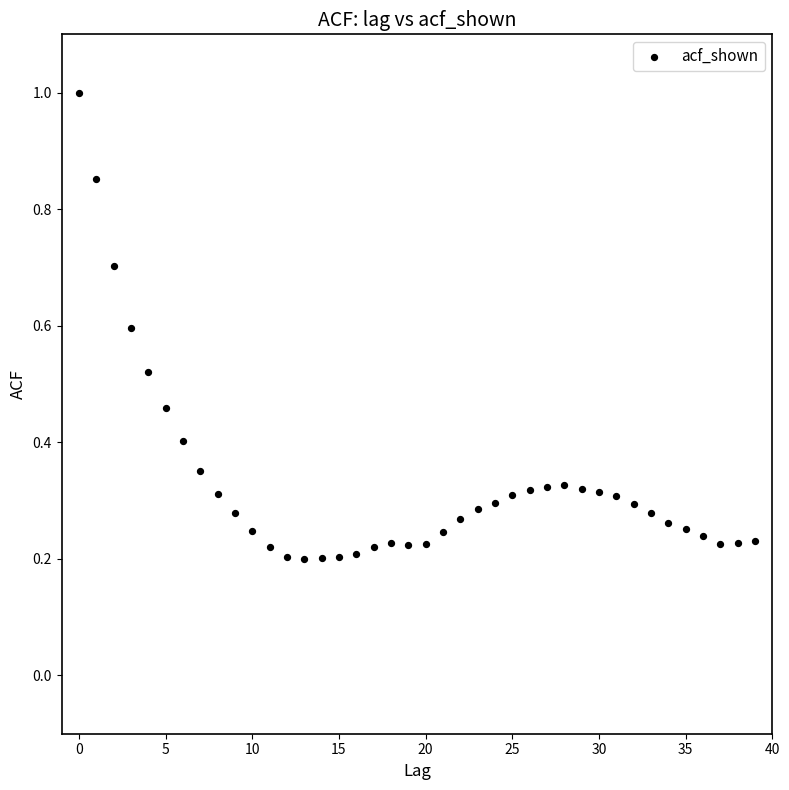

What is the range of Y values (max minus min)?

0.8